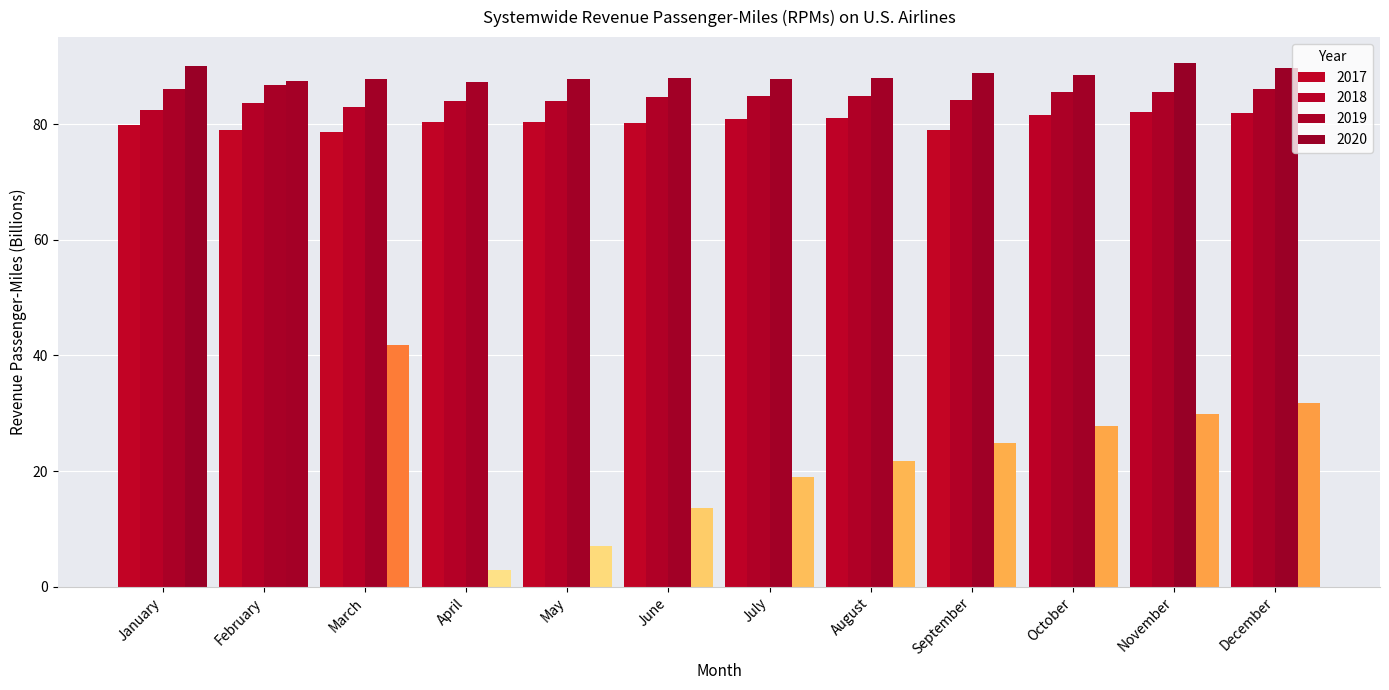

What is the sum of the 2017 values at July and February?

159.8